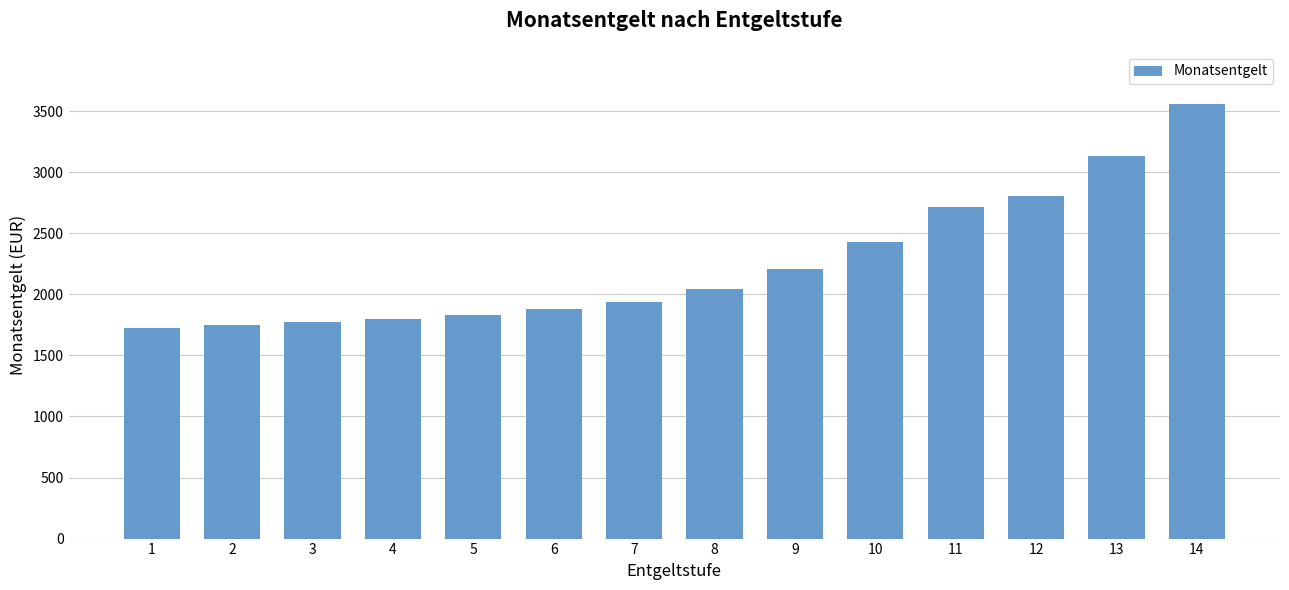

What value does the data have at 8, to the nearest 50?

2050